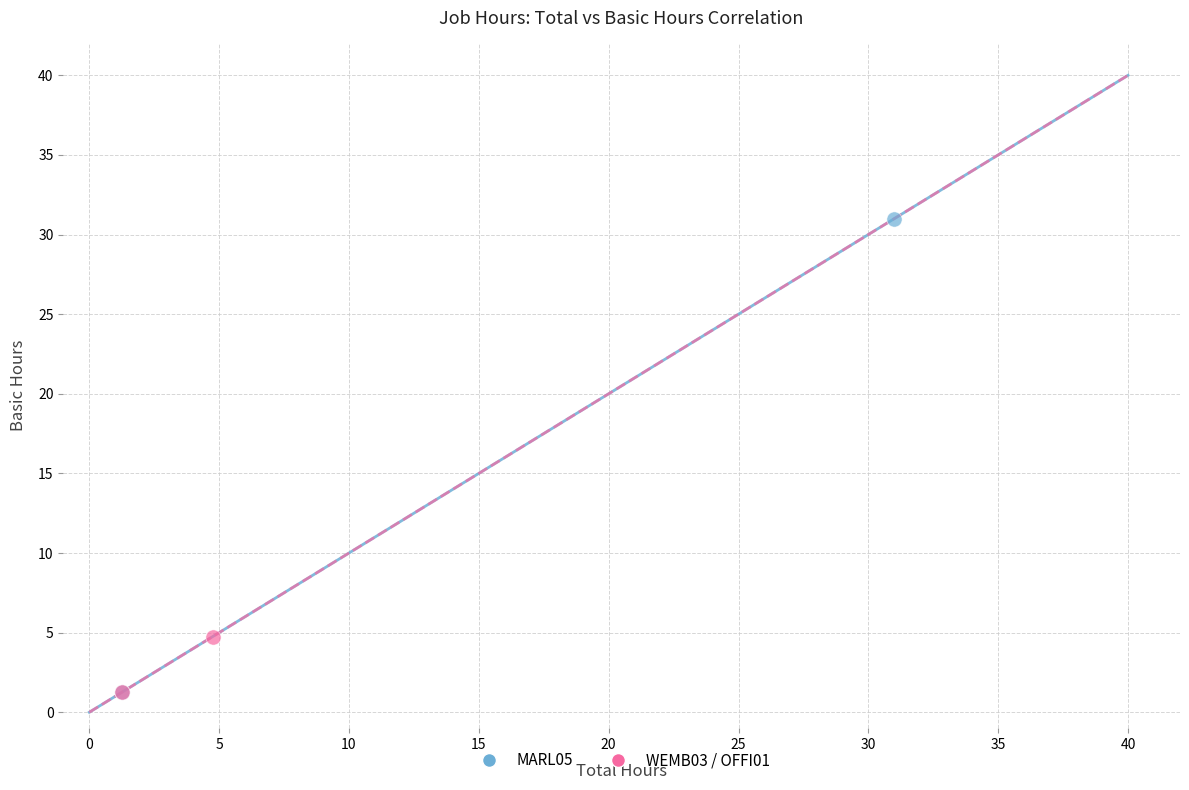

Which series has the largest Y range (max minus min)?

MARL05